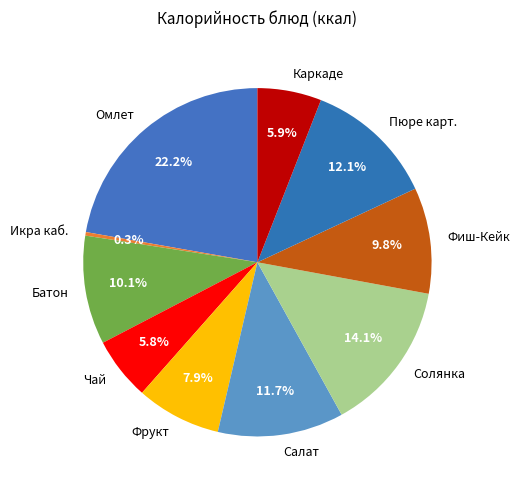

Which slice is the largest?

Омлет